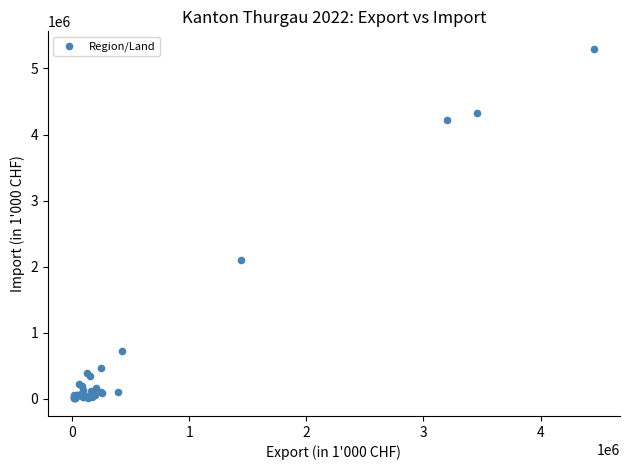

What Y value in the scatter plot is closest to 2651278?

2106246.7